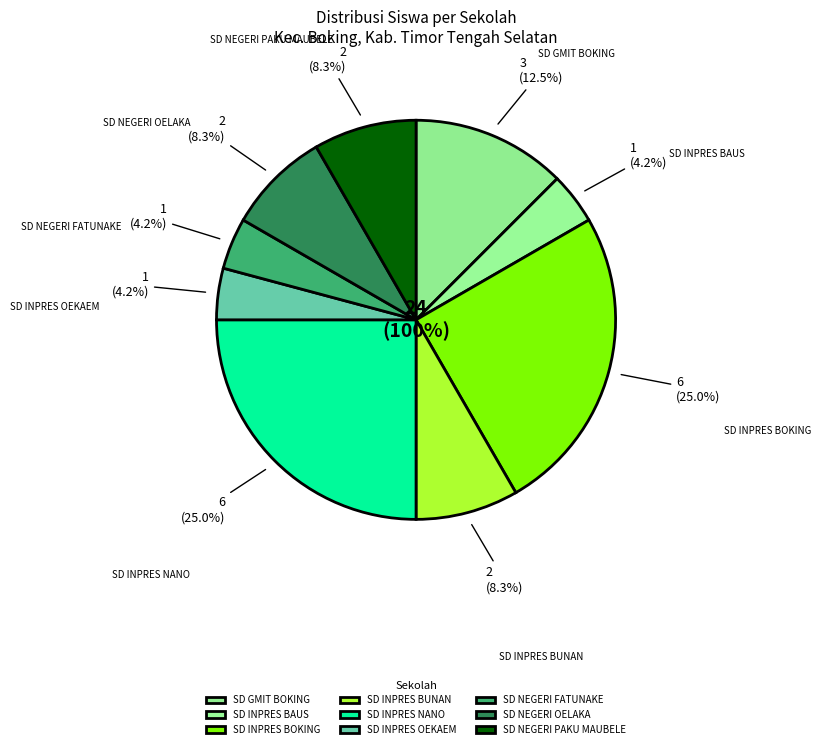

What portion of the pie excludes SD INPRES NANO?

75.0%